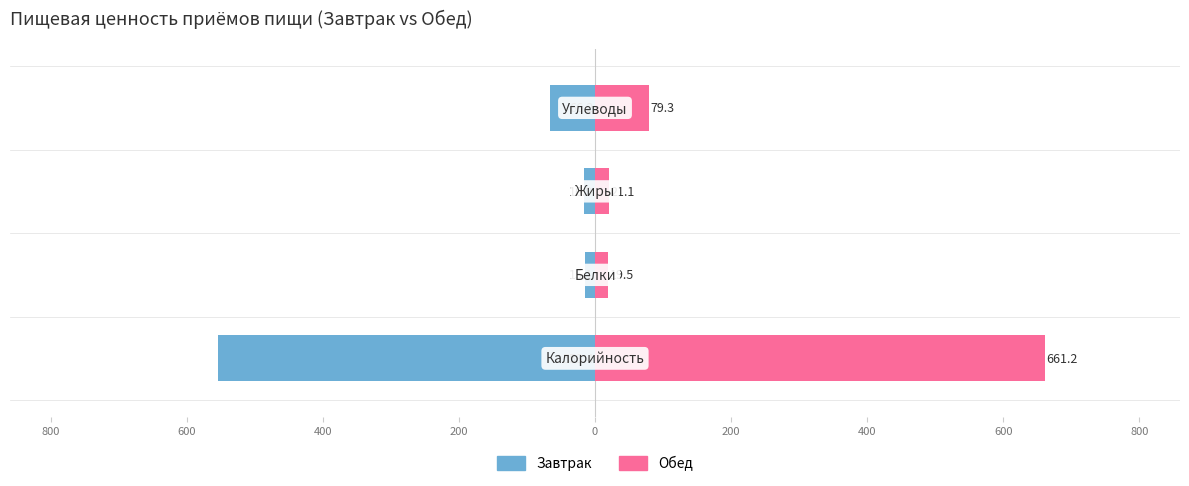

What is the smallest value displayed?

-553.4